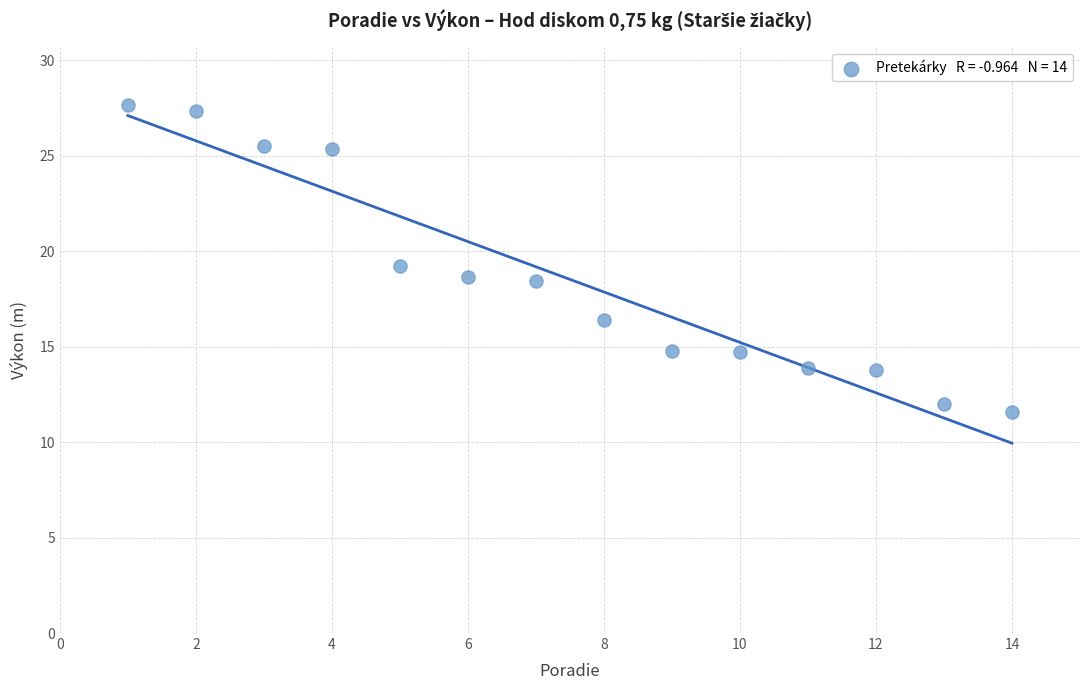

What is the range of Y values (max minus min)?

16.1